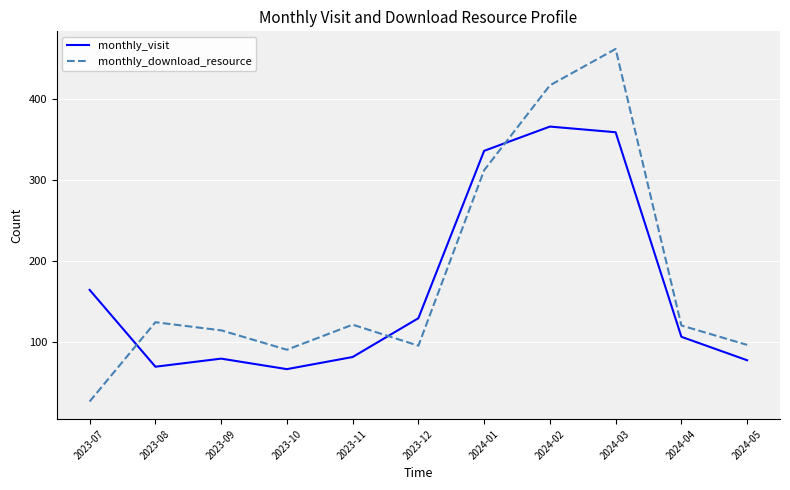

Rank the series at 2023-07 from lowest to highest value.

monthly_download_resource, monthly_visit